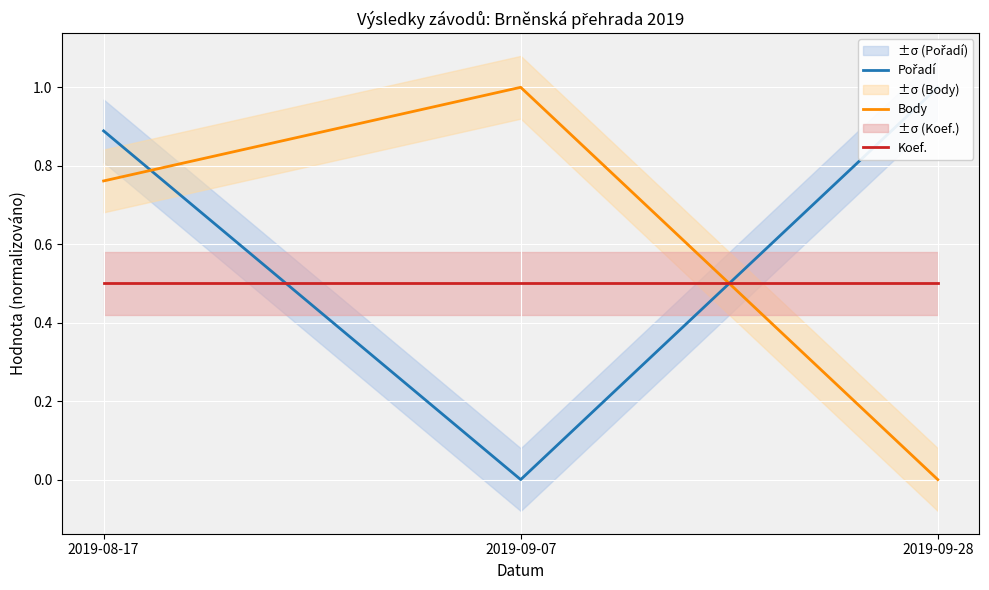

Is the value of Koef. at 2019-08-17 greater than the value of Pořadí at 2019-09-28?

No